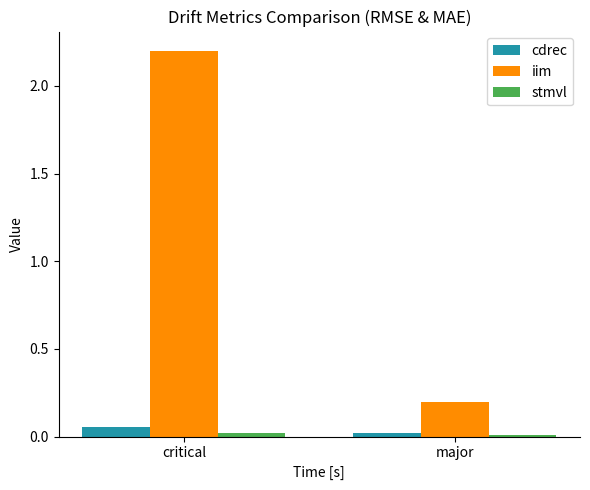

Between critical and major, which series saw the biggest shift?

iim